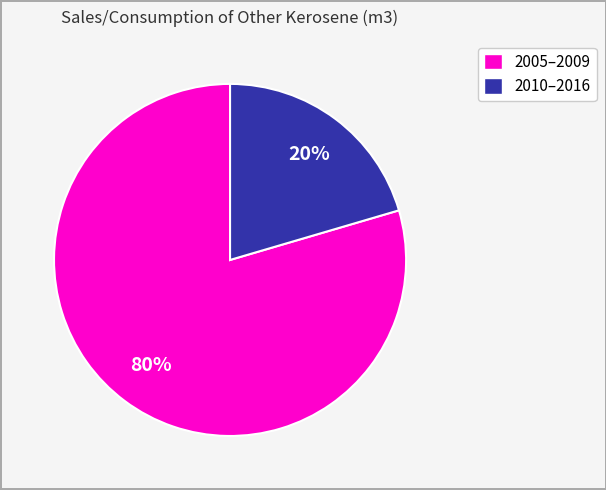

Is there any slice that represents more than half of the pie?

Yes